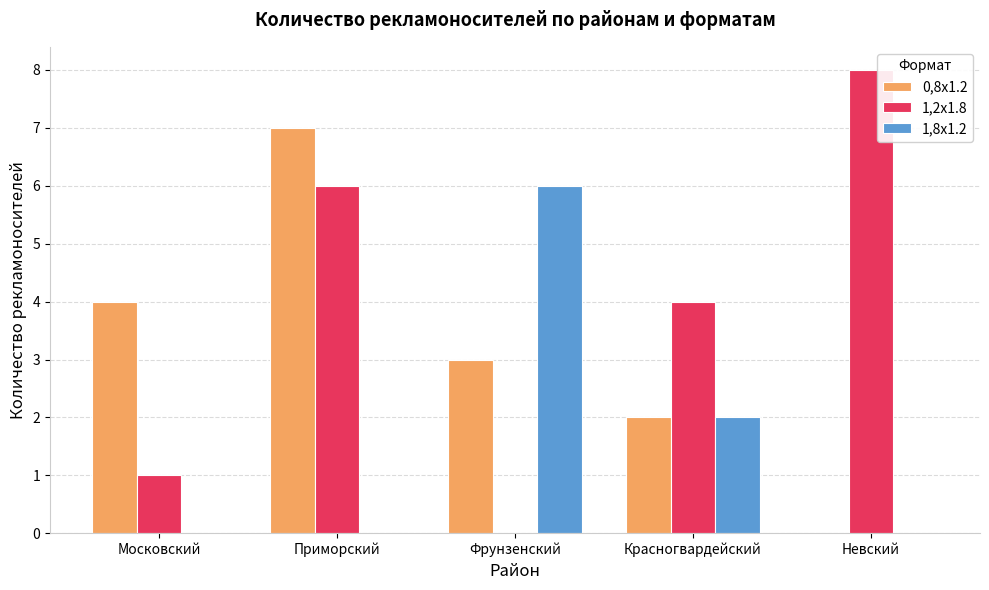

Count the number of data series in this chart.

3